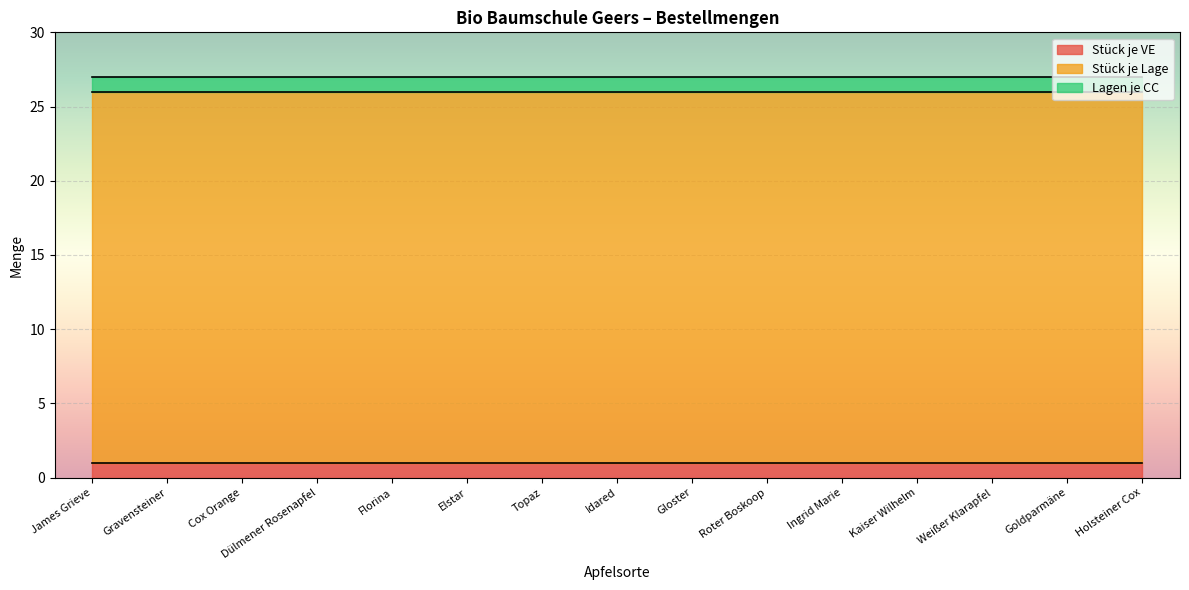

What is the value of the Stück je VE point at the 6th from the left?

1